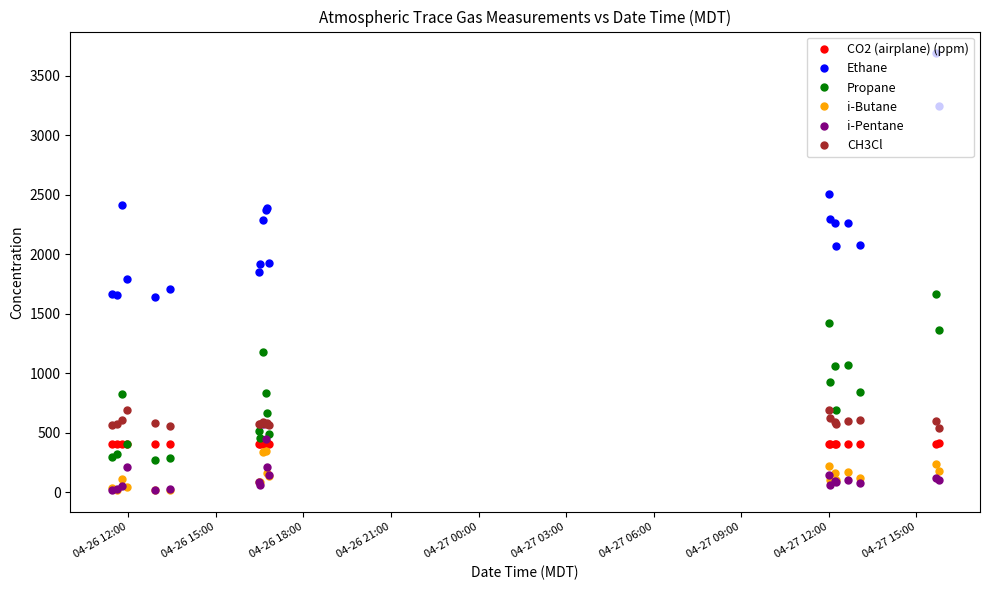

What is the value of the CH3Cl point at the 4th from the left?

691.0